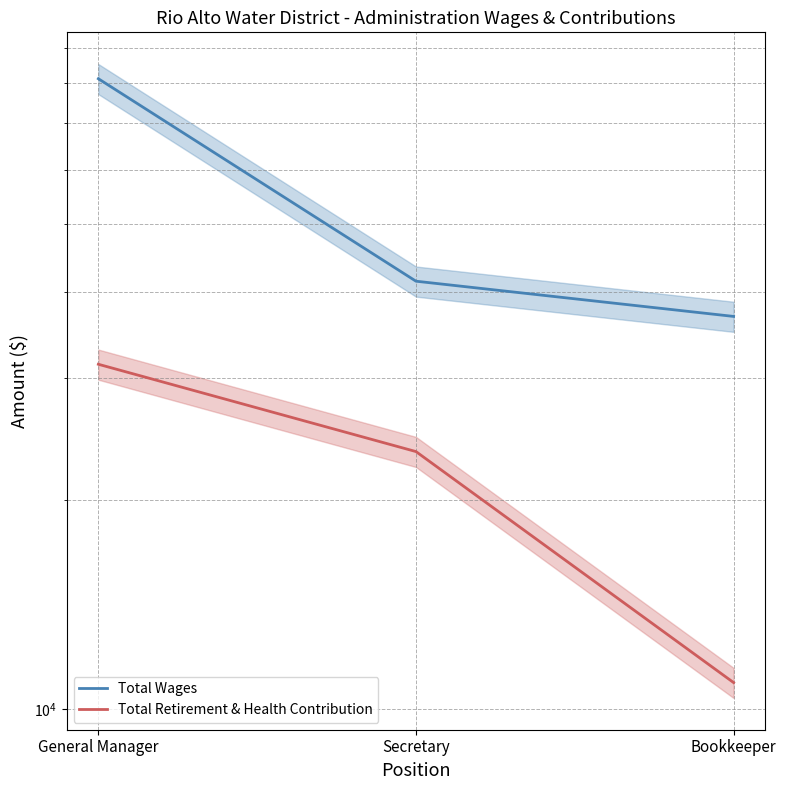

Where does the Total Wages series first go above 41414?

General Manager